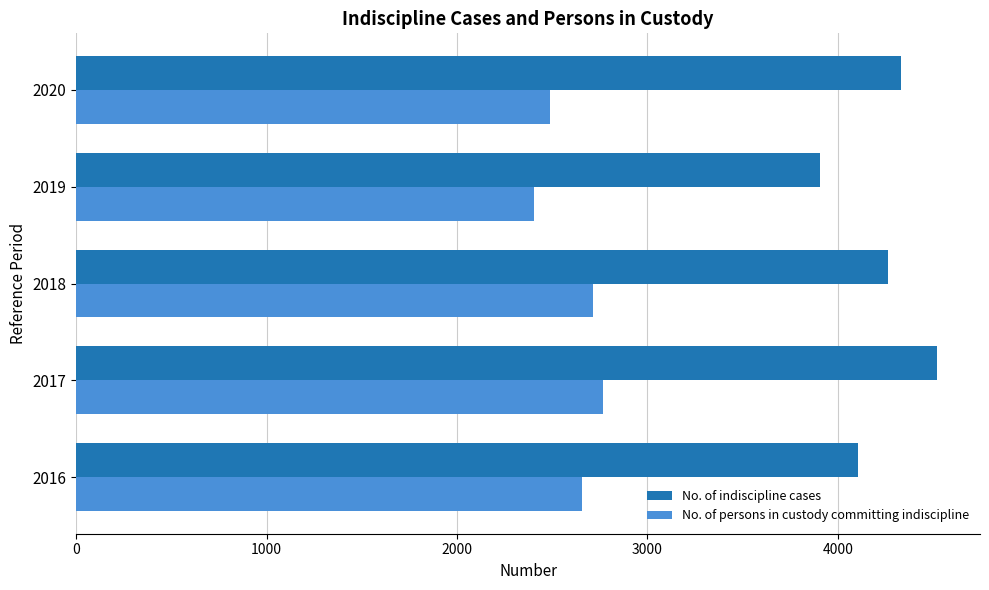

How many data points in No. of indiscipline cases are less than 4265?

2